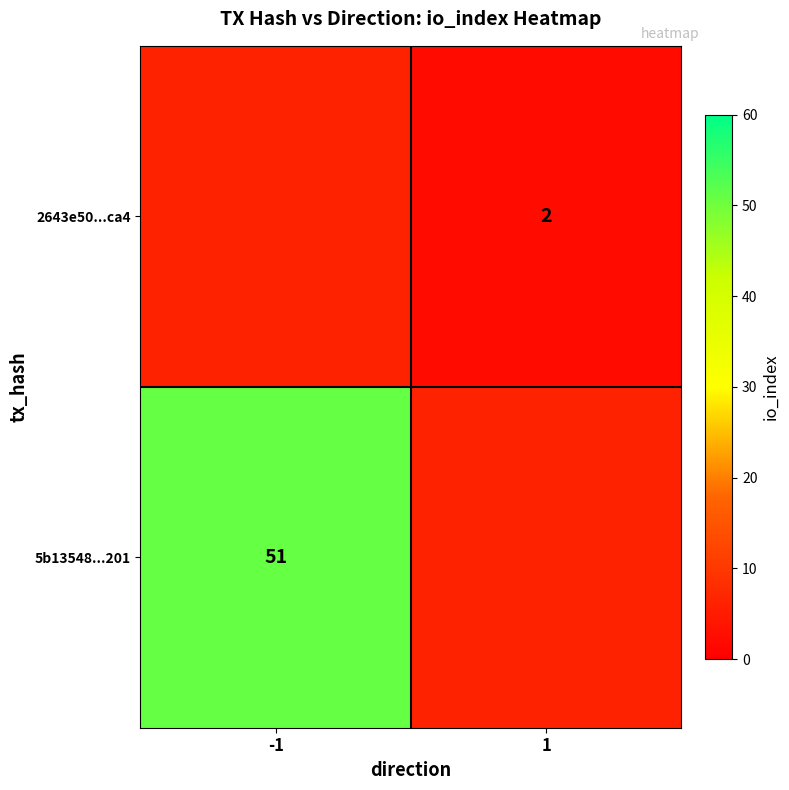

True or false: 2643e50...ca4 has a value of 2 at 1.

True